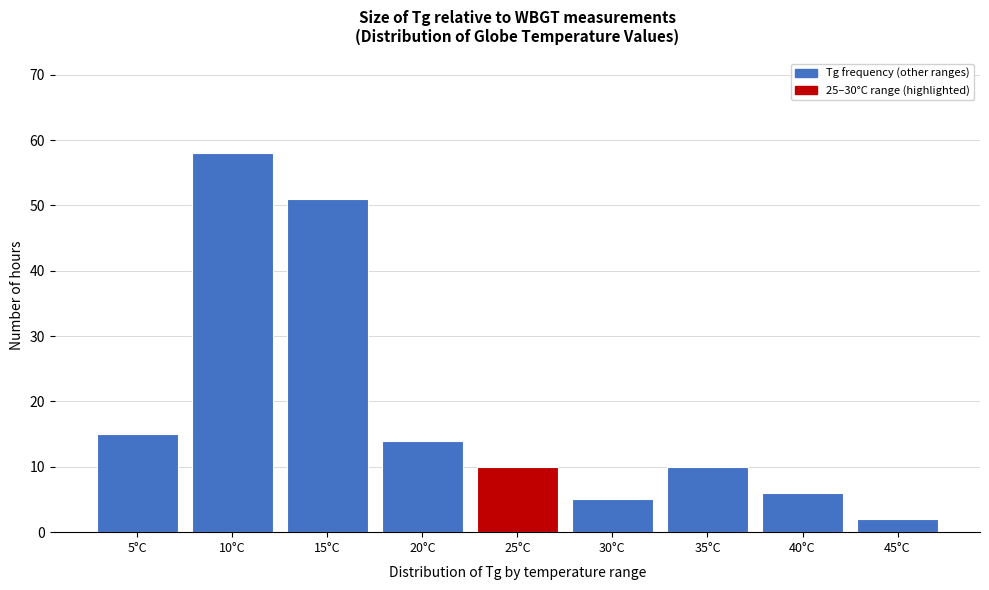

Reading left to right, what are all the values shown in this chart?

15	58	51	14	10	5	10	6	2